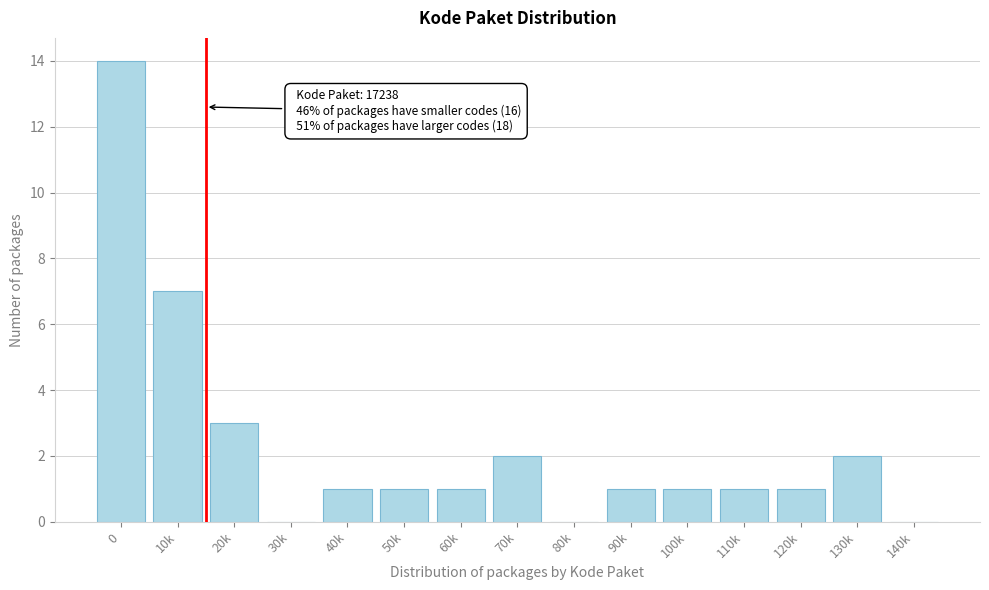

Reading left to right, transcribe all the data shown in this chart.

0=14	10k=7	20k=3	30k=0	40k=1	50k=1	60k=1	70k=2	80k=0	90k=1	100k=1	110k=1	120k=1	130k=2	140k=0